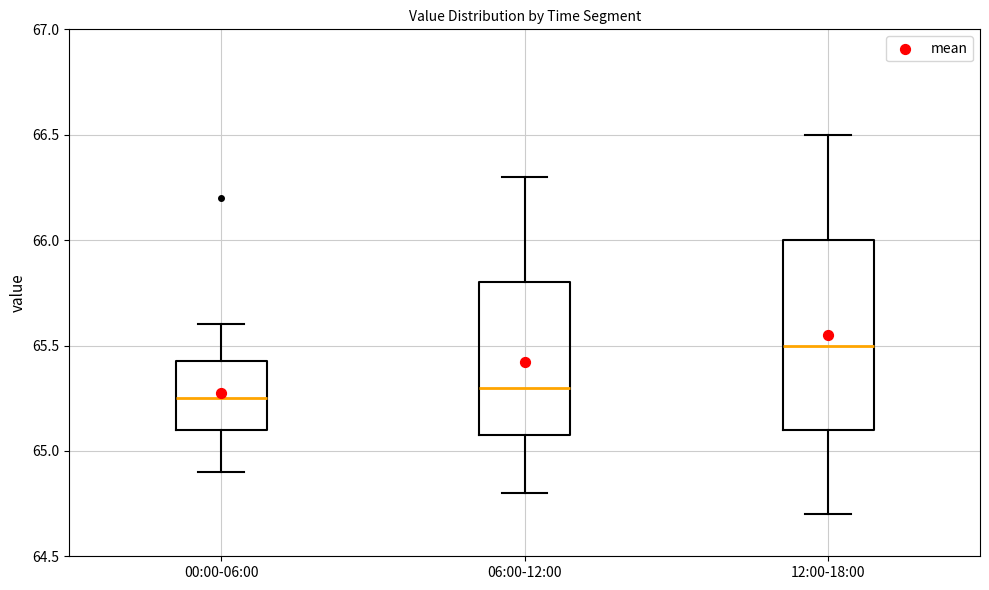

Reading left to right, read every box against the y-axis: the position of its median line, the range the box covers, and the ends of its whiskers. The values are not printed on the chart, so give them approximately, as read against the axis.

00:00-06:00: median 65.25, box 65.10 to 65.45, whiskers 64.90 to 65.60
06:00-12:00: median 65.30, box 65.10 to 65.80, whiskers 64.80 to 66.30
12:00-18:00: median 65.50, box 65.10 to 66.00, whiskers 64.70 to 66.50